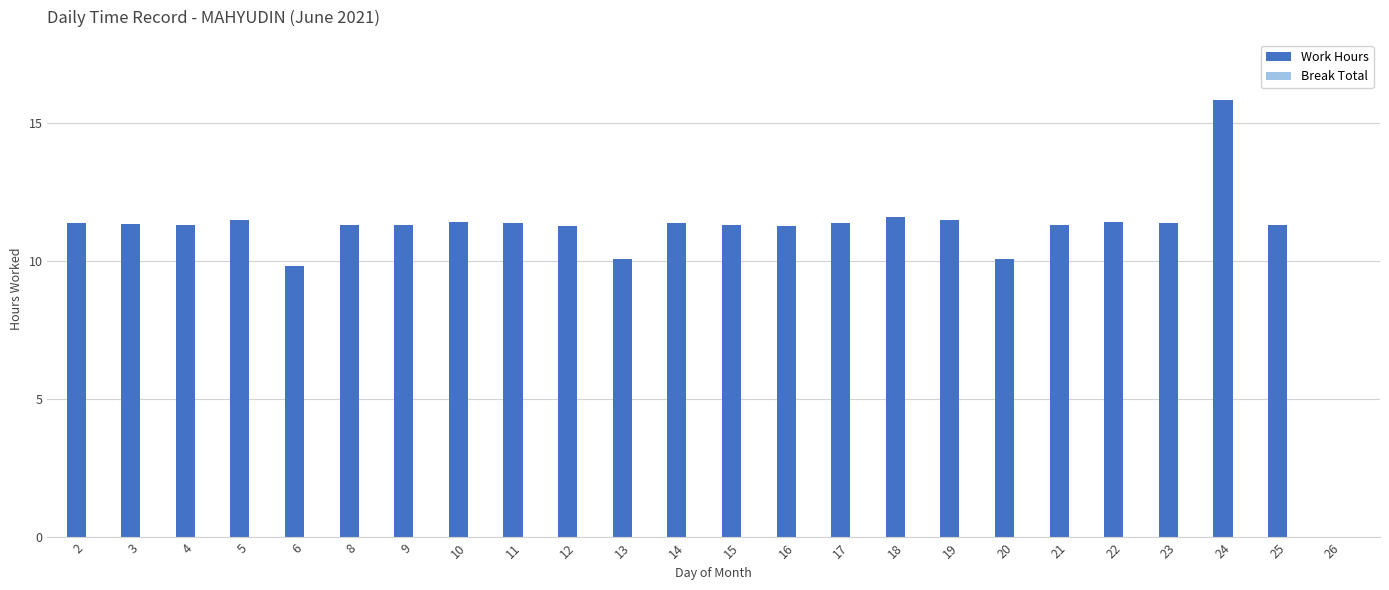

Which has a higher value, 23 or 6?

23